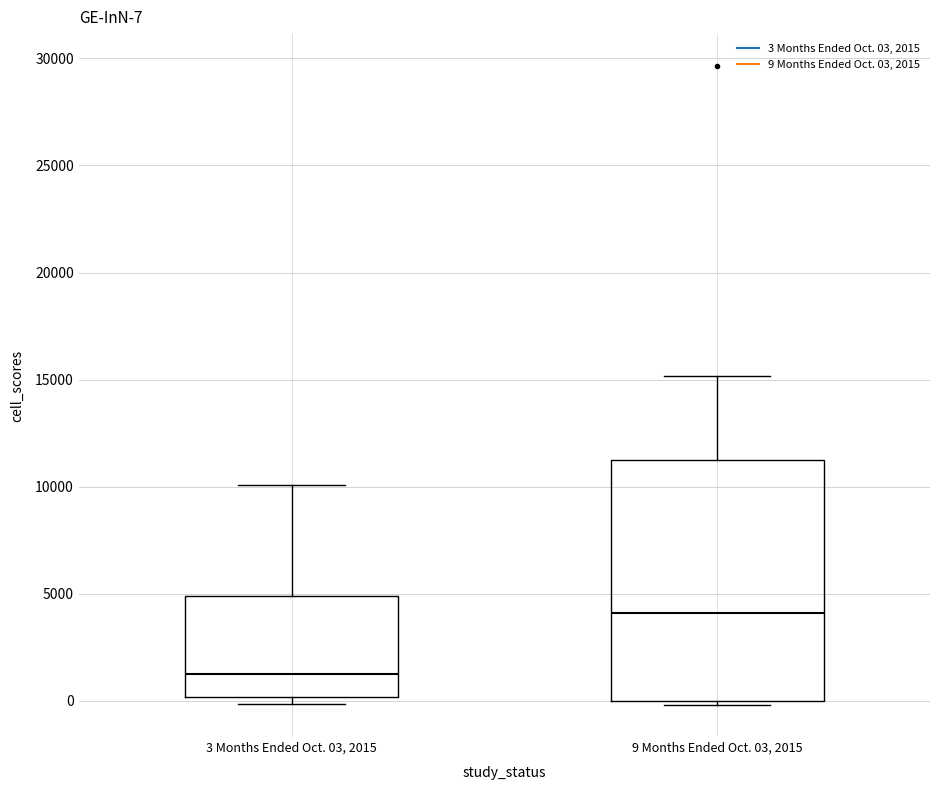

Which box is the tallest, from its lower edge to its upper edge?

9 Months Ended Oct. 03, 2015